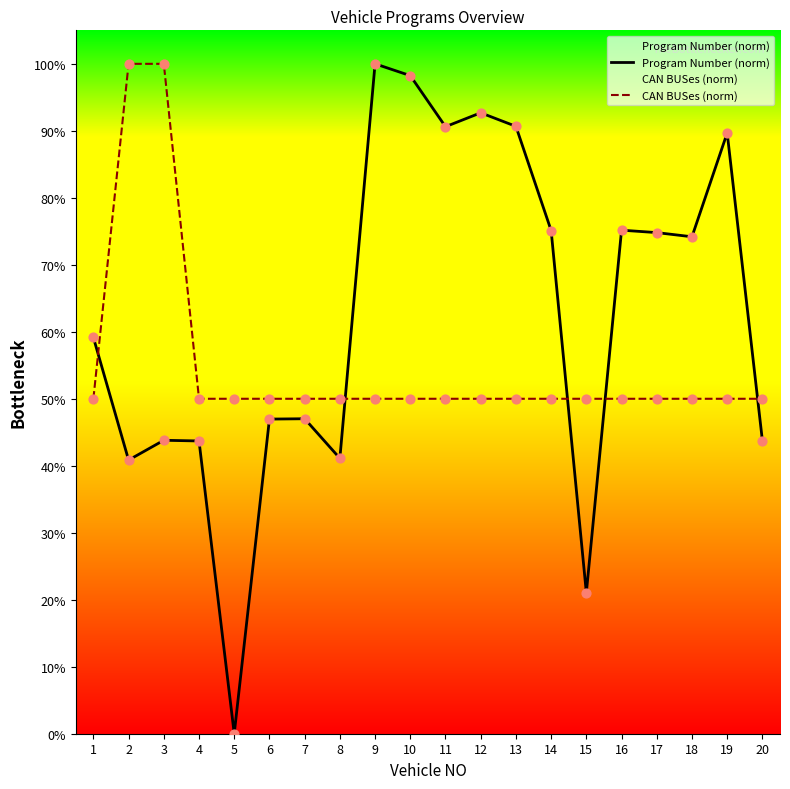

Which series has the largest total across all categories?

Program Number (norm)